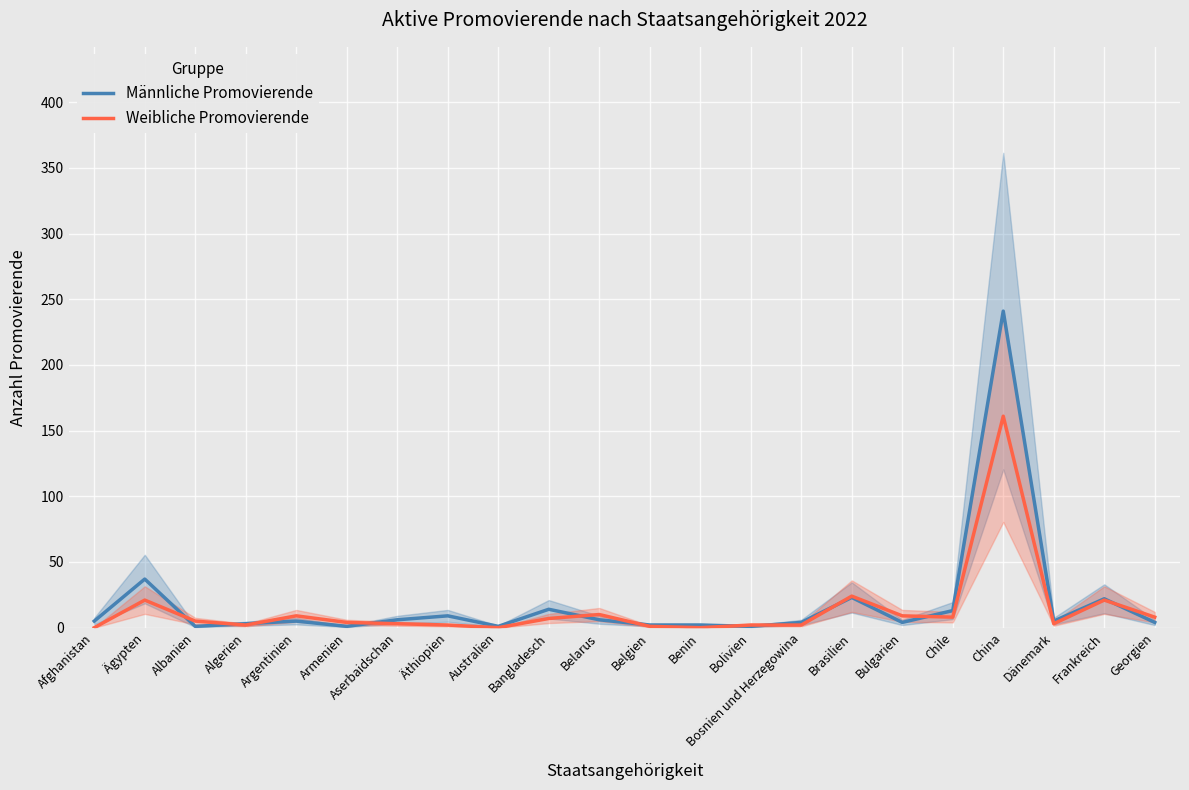

True or false: Weibliche Promovierende has a value of 2 at Bolivien.

True